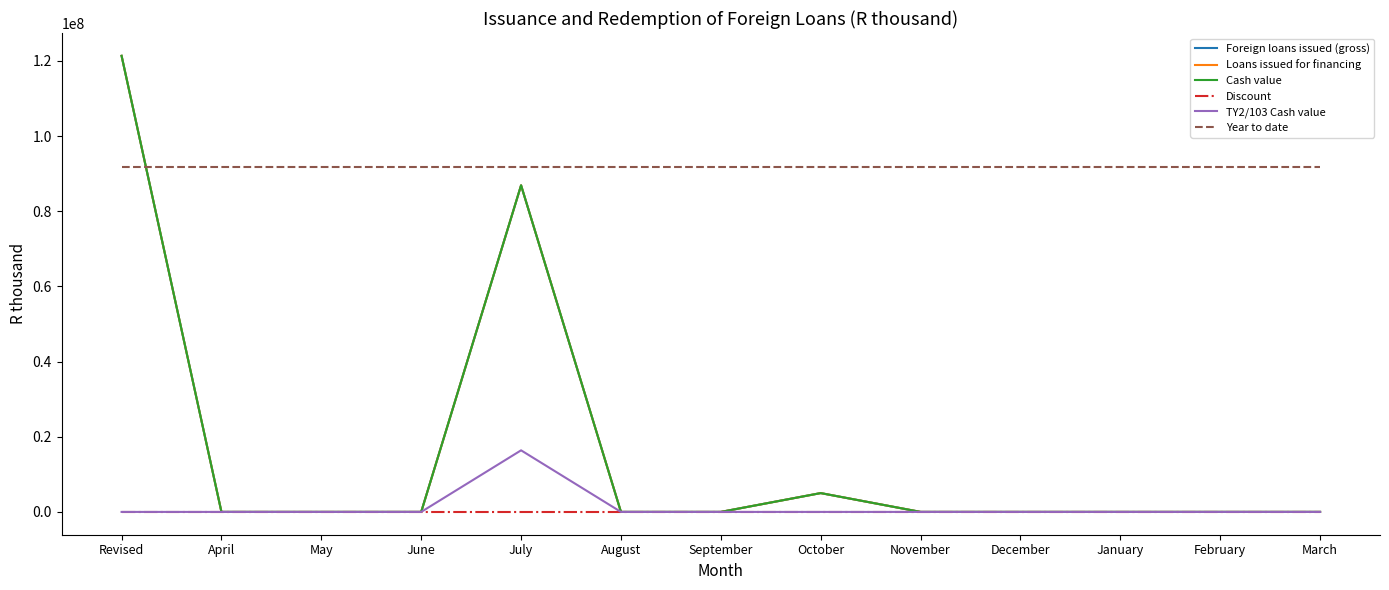

Which series has the largest total across all categories?

Year to date